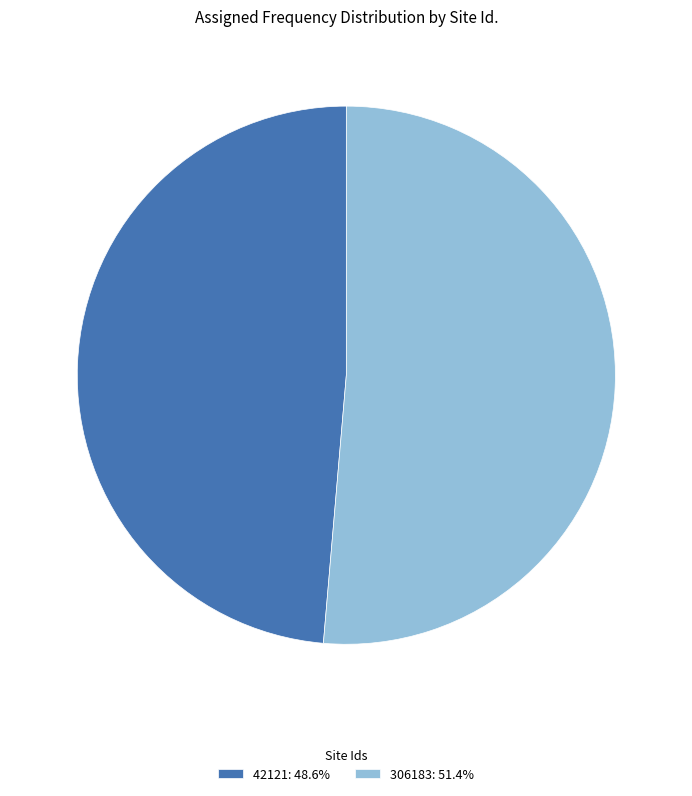

Does 42121 account for over 50% of the chart?

No